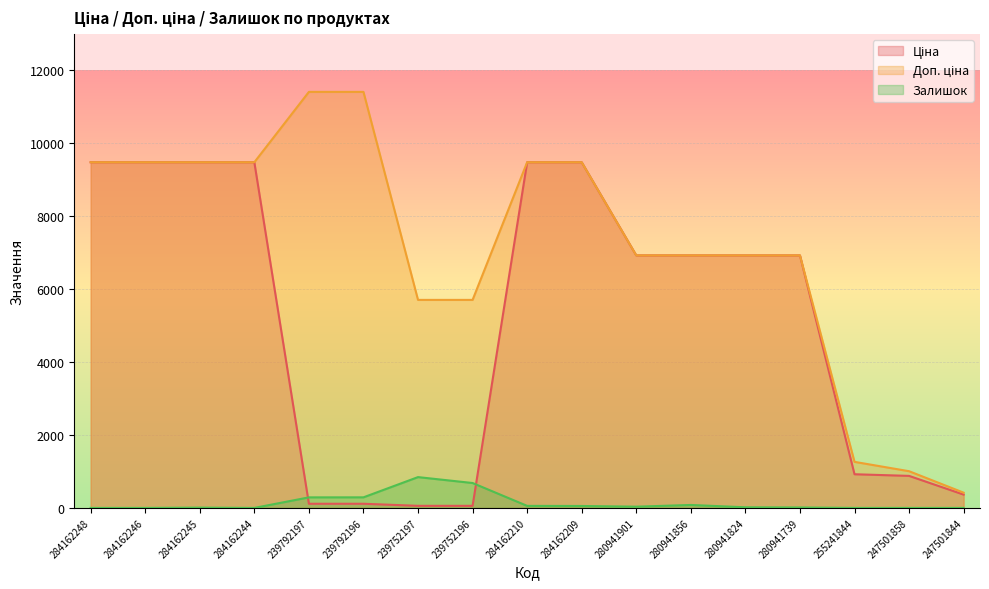

At how many categories does at least one series exceed 5622?

14